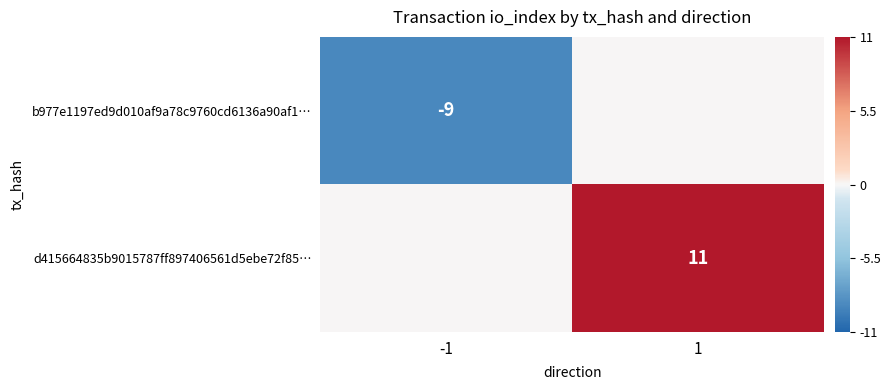

The value of b977e1197ed9d010af9a78c9760cd6136a90af1… at -1 is -9. True or false?

True